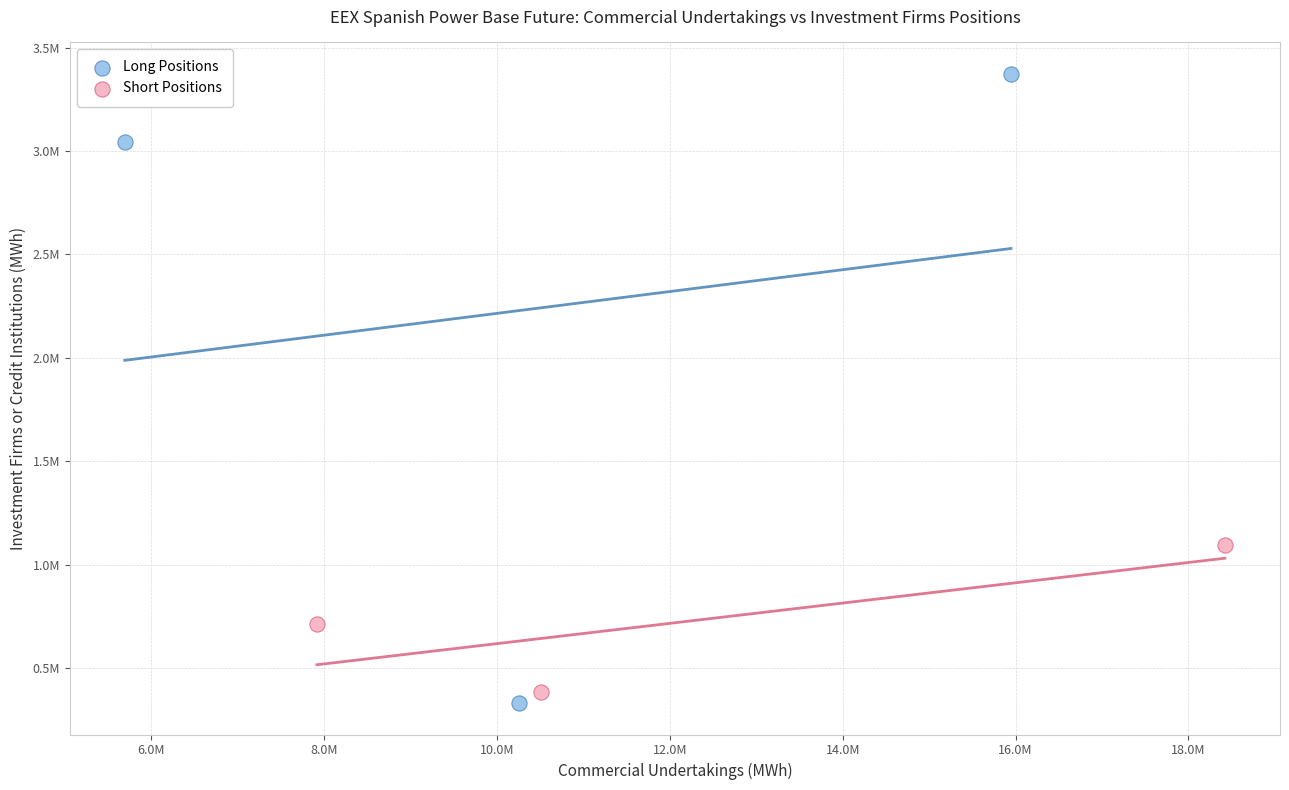

Which series contains the lowest Y value?

Long Positions